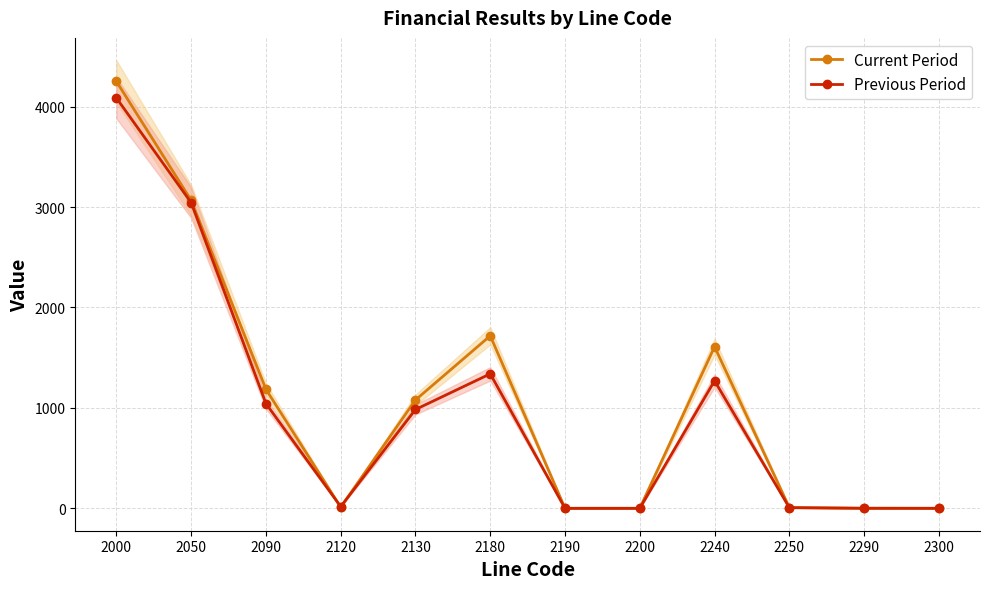

Between which two adjacent categories do Previous Period and Current Period first intersect?

2090 and 2120